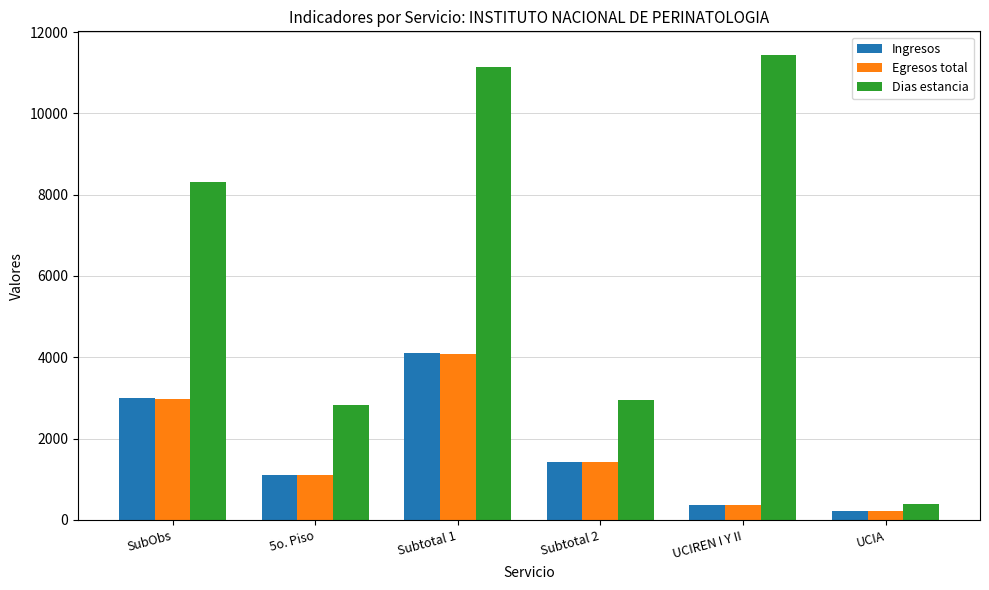

What is the difference between the highest and lowest values at Subtotal 2?

1530